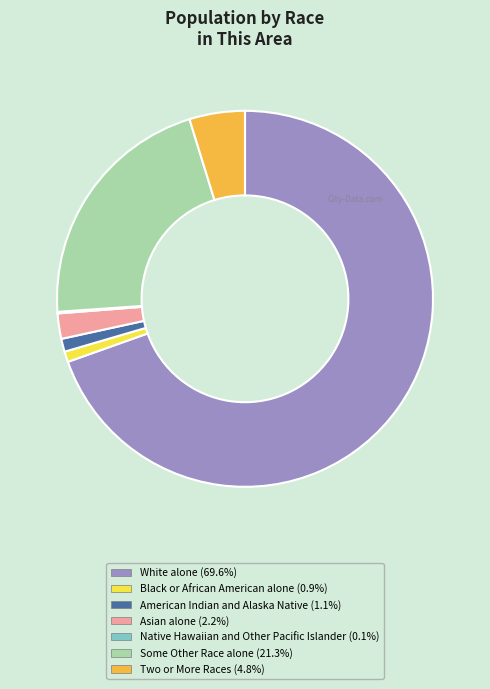

Which category accounts for the majority?

White alone